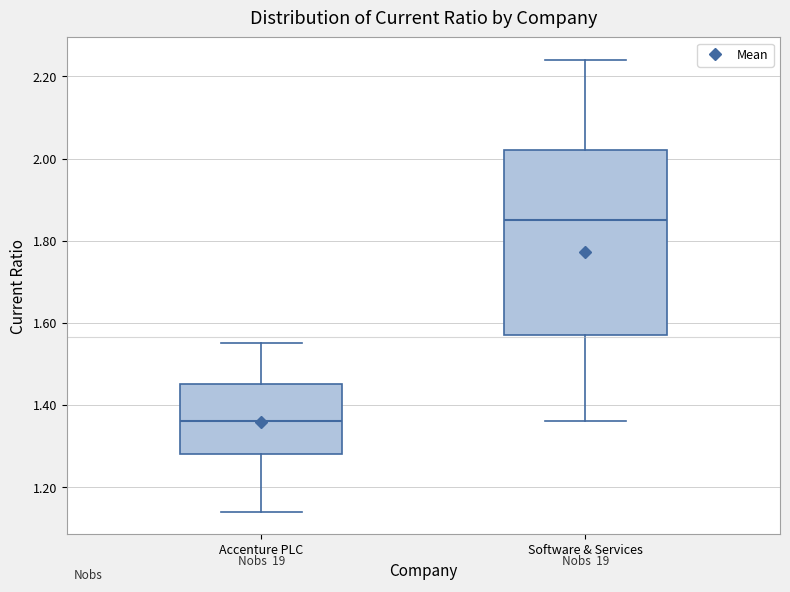

Reading left to right, transcribe this box plot: for each box, give where its median line is, the range the box spans, and where its two whiskers end, as read against the y-axis. The values are not printed on the chart, so give them approximately, as read against the axis.

Accenture PLC: median 1.36, box 1.28 to 1.46, whiskers 1.14 to 1.56
Software & Services: median 1.86, box 1.58 to 2.02, whiskers 1.36 to 2.24